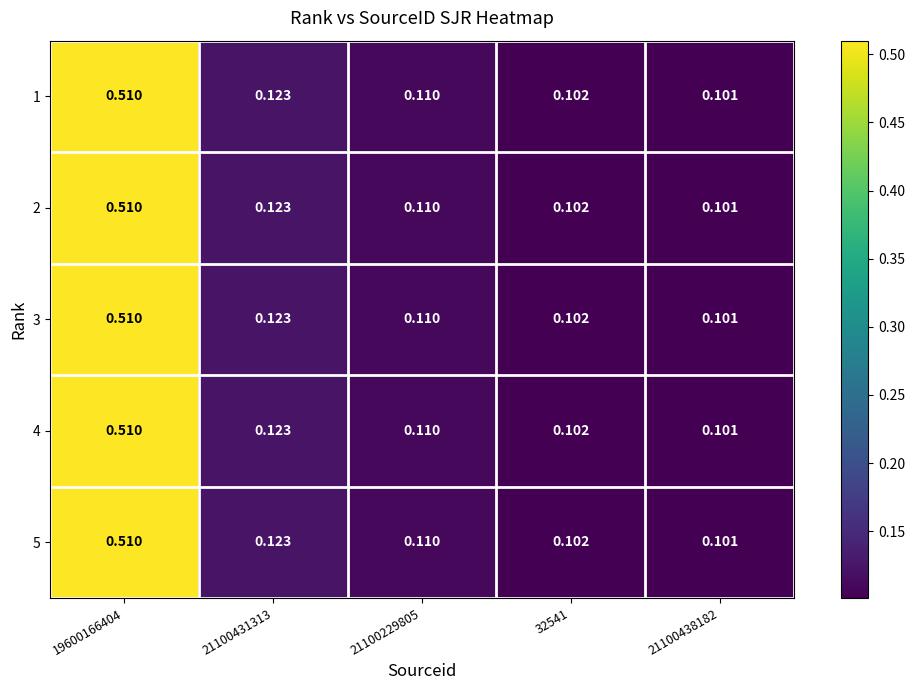

At which category is the sum across all series the highest?

19600166404